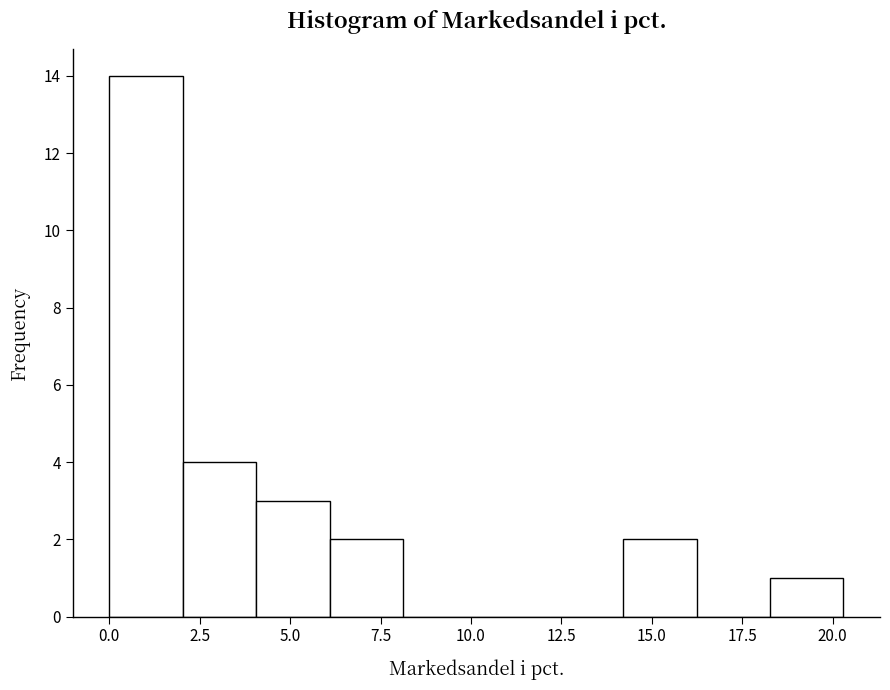

Reading left to right, transcribe this chart: for each bar, give the range it covers on the x-axis and its height. Neither the bar edges nor the heights are printed on the chart, so give them approximately, as read against the axes.

0.0 to 2.0: 14
2.0 to 4.0: 4
4.0 to 6.0: 3
6.0 to 8.0: 2
8.0 to 10.0: 0
10.0 to 12.0: 0
12.0 to 14.0: 0
14.0 to 16.0: 2
16.0 to 18.5: 0
18.5 to 20.5: 1